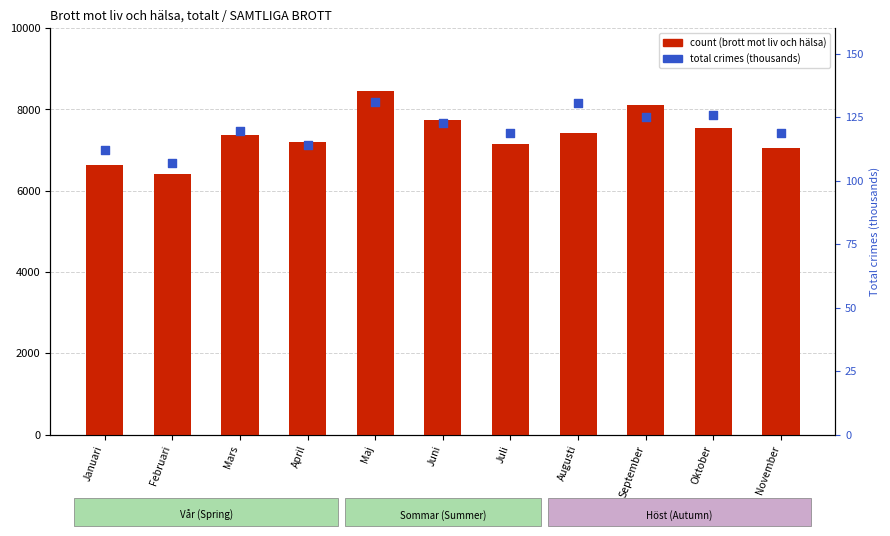

Which series has the largest total across all categories?

count